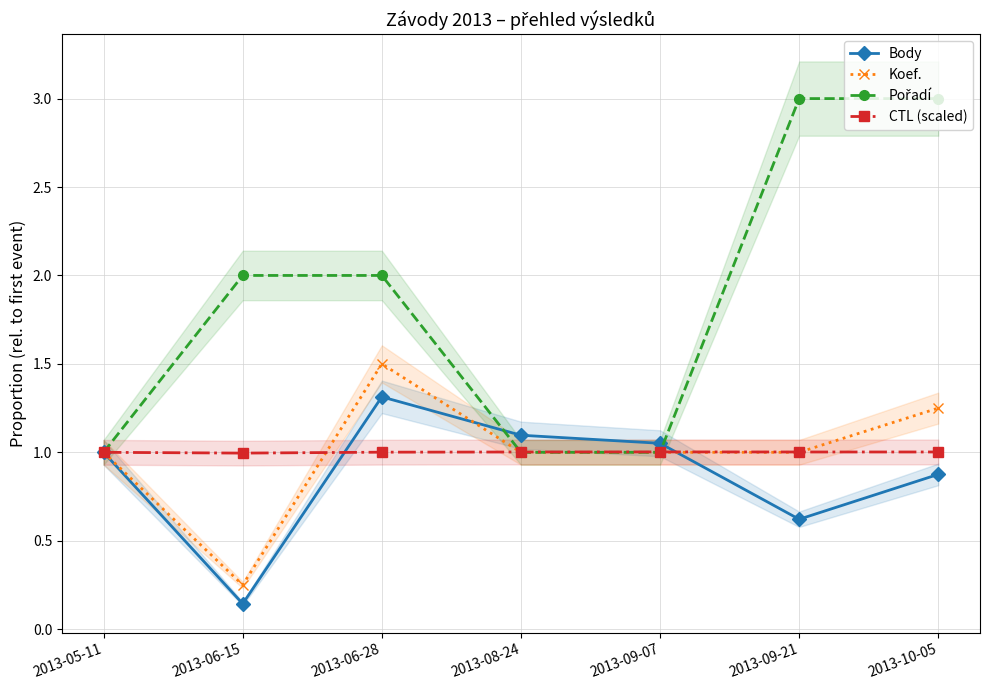

Does the chart display data point markers on the line(s)?

Yes